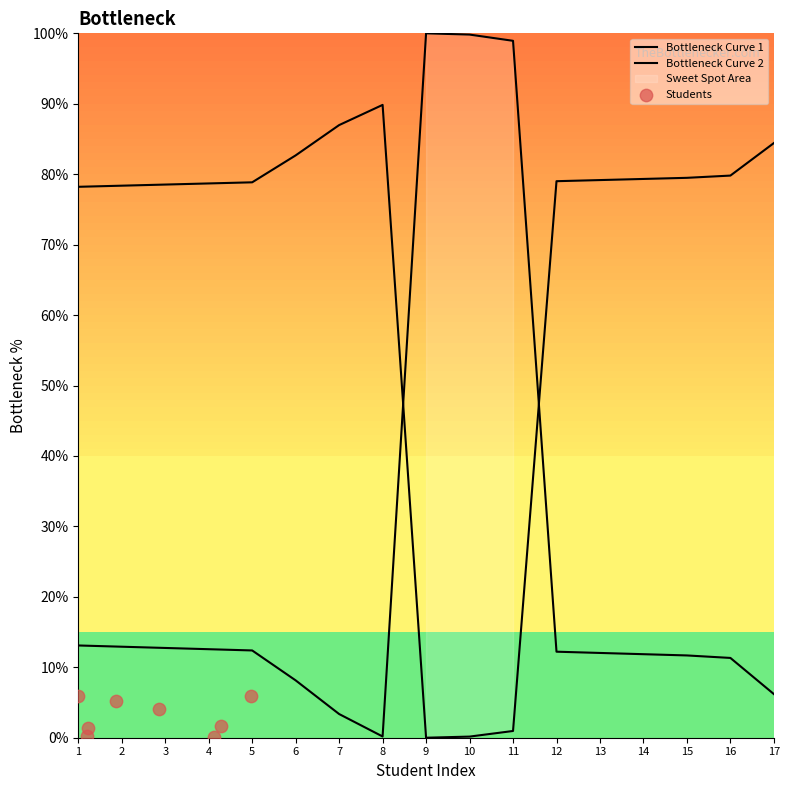

Between 17 and 9, which is larger?

9